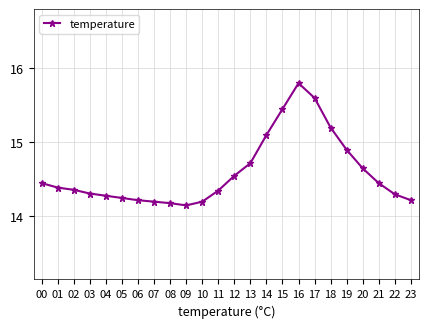

True or false: there are more than 0 points higher than both neighbors.

True